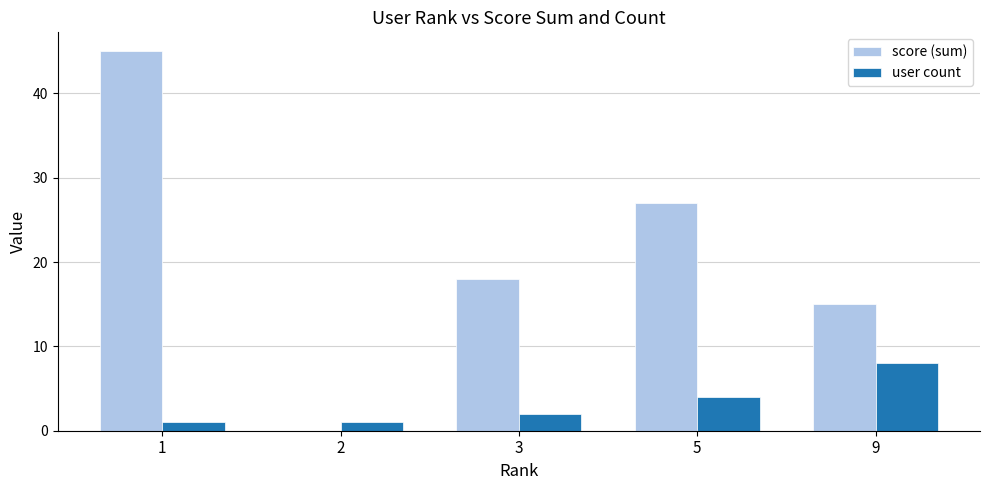

Is it true that score (sum) equals 0 at 2?

True